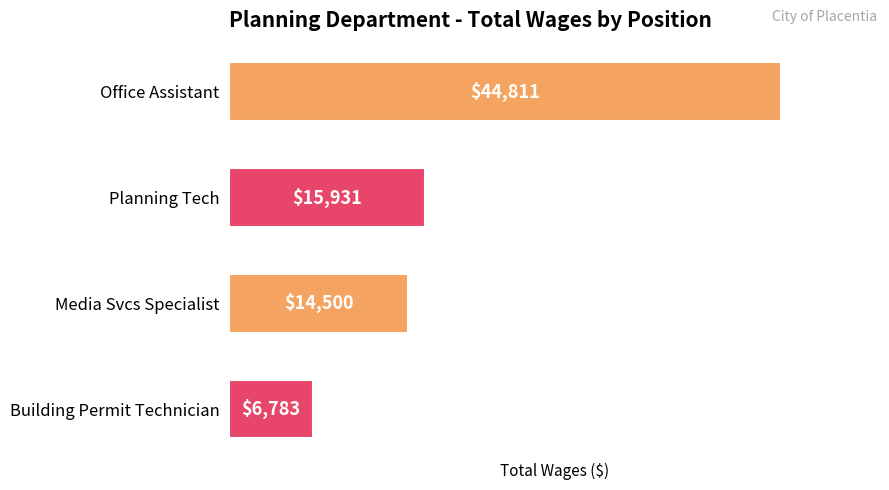

At which label is the value closest to 25797?

Planning Tech